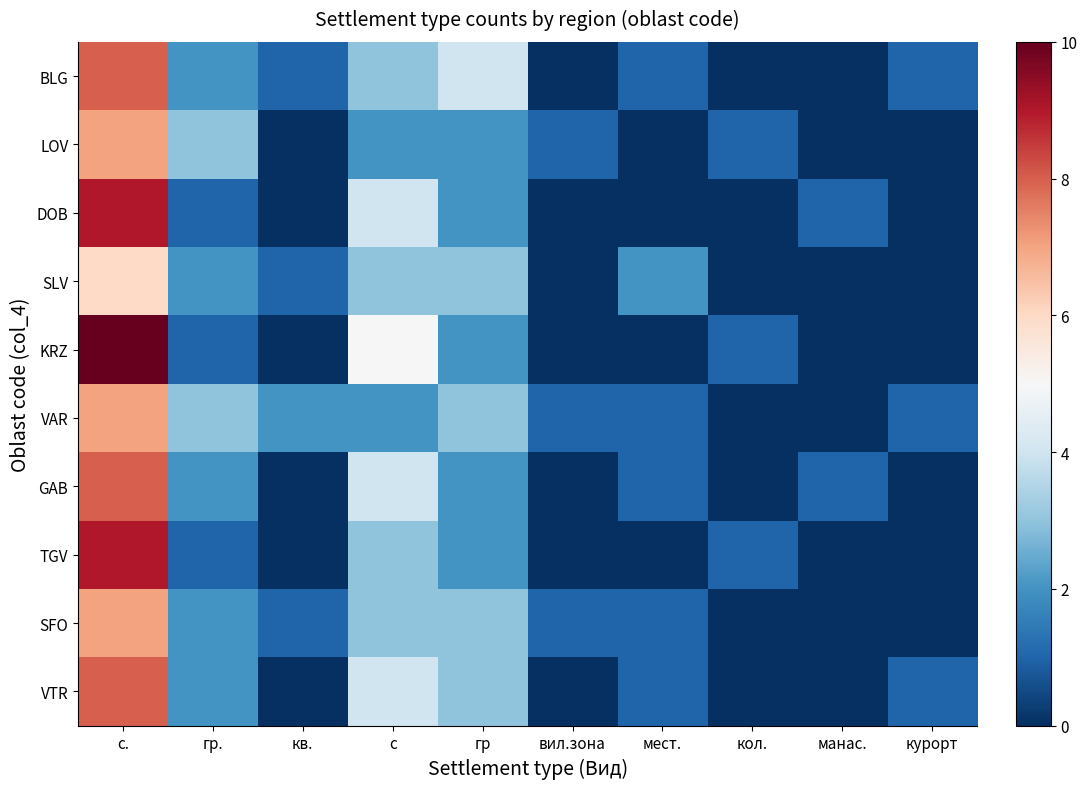

What is the greatest value displayed?

10